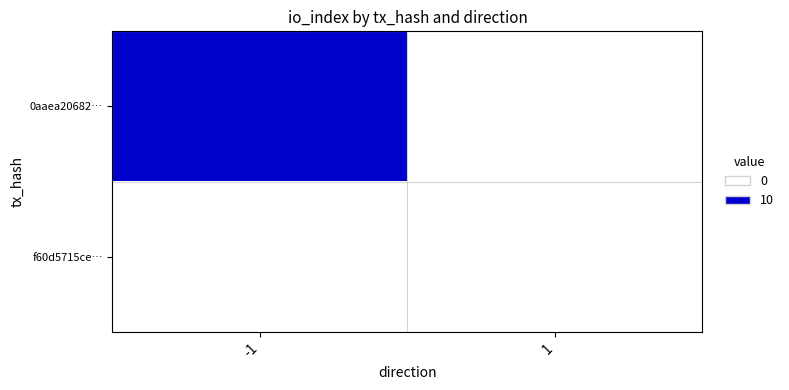

At which category is the sum across all series the highest?

-1